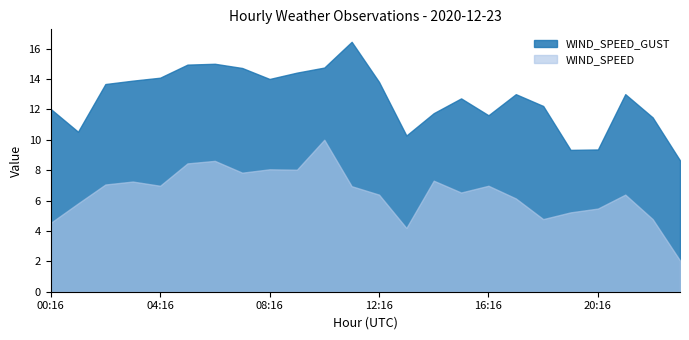

What is the difference between the maximum and minimum values in the WIND_SPEED_GUST series?

7.8